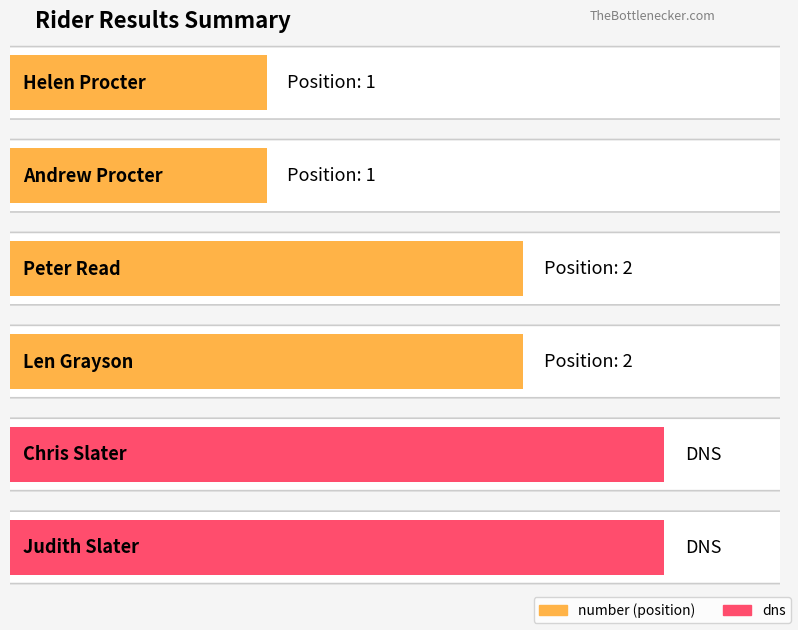

The dns series shows 0 at Len Grayson. True or false?

True